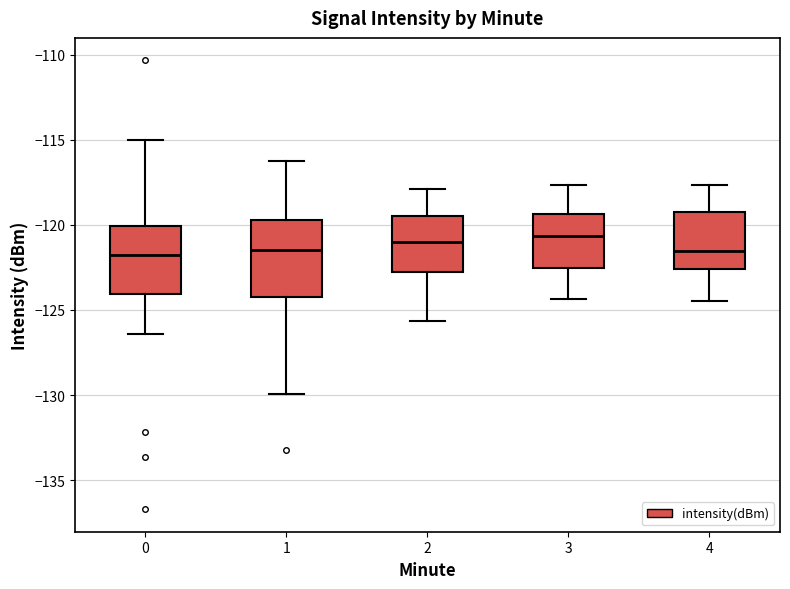

Reading left to right, transcribe this box plot: for each box, give where its median line is, the range the box spans, and where its two whiskers end, as read against the y-axis. The values are not printed on the chart, so give them approximately, as read against the axis.

0: median -122.0, box -124.0 to -120.0, whiskers -126.5 to -115.0
1: median -121.5, box -124.0 to -119.5, whiskers -130.0 to -116.5
2: median -121.0, box -123.0 to -119.5, whiskers -125.5 to -118.0
3: median -120.5, box -122.5 to -119.5, whiskers -124.5 to -117.5
4: median -121.5, box -122.5 to -119.0, whiskers -124.5 to -117.5